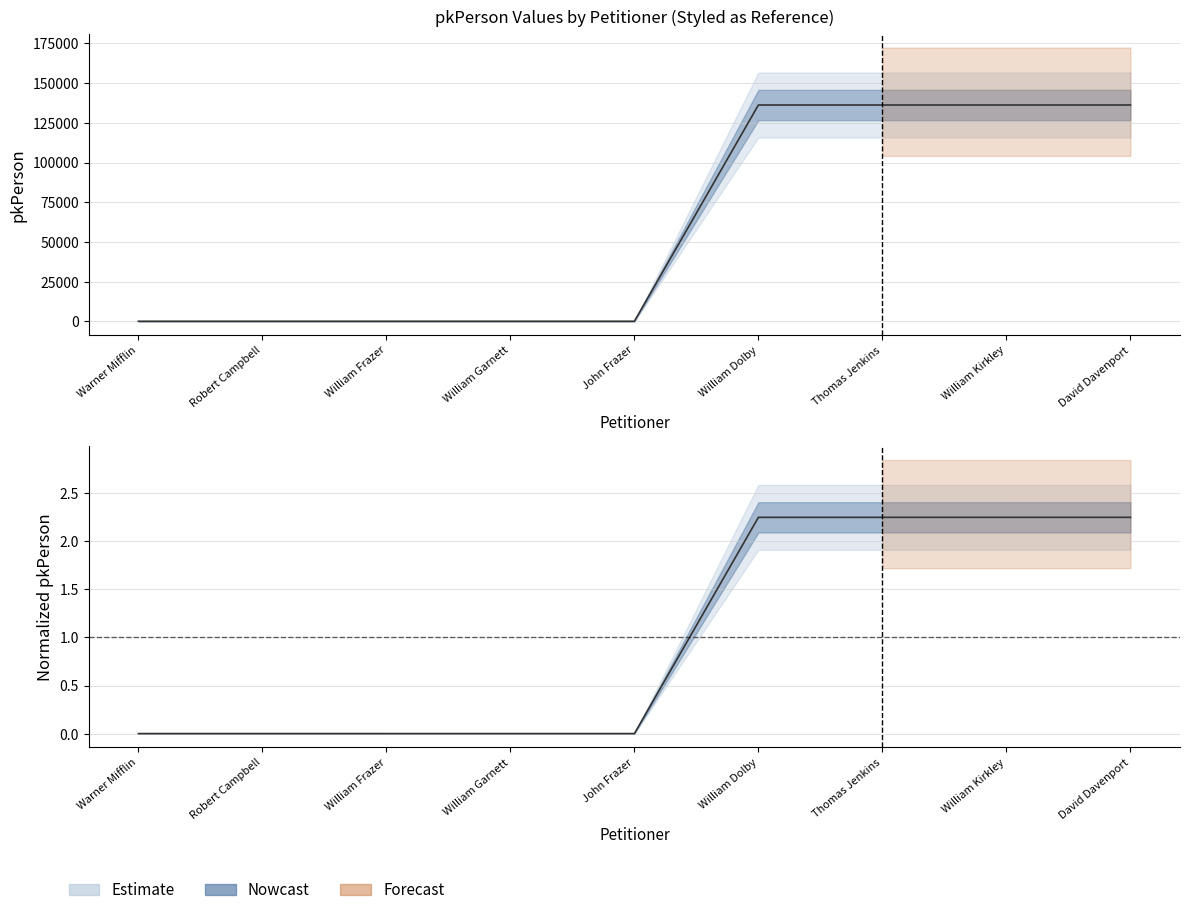

Which category has the highest value across all series?

David Davenport